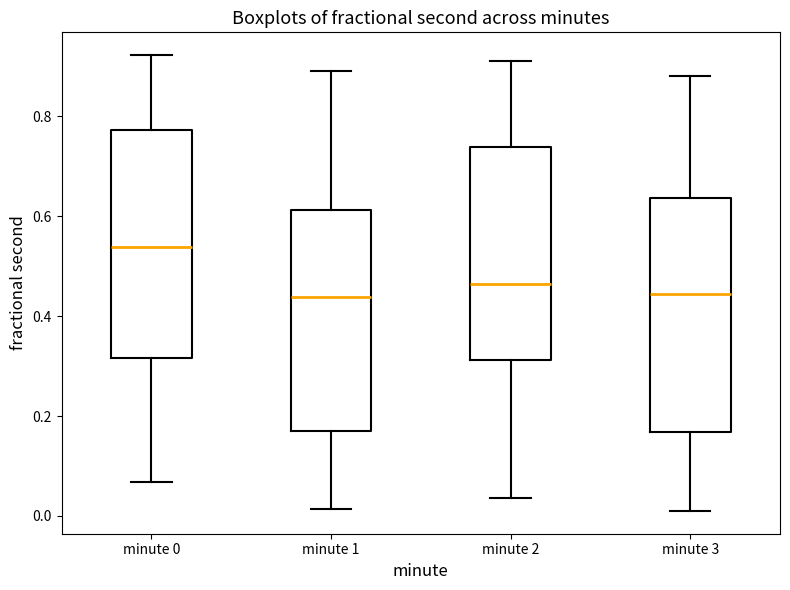

Where does the upper whisker of the box for minute 1 end on the y-axis? The values are not printed on the chart, so give them approximately, as read against the axis.

0.90